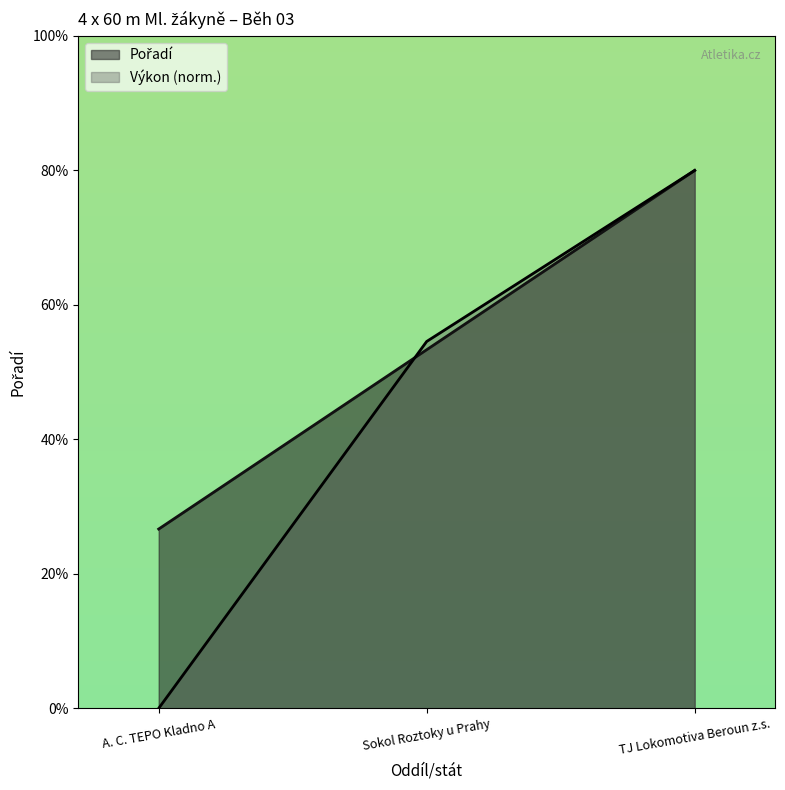

List the labels in order of Pořadí value, largest first.

TJ Lokomotiva Beroun z.s., Sokol Roztoky u Prahy, A. C. TEPO Kladno A